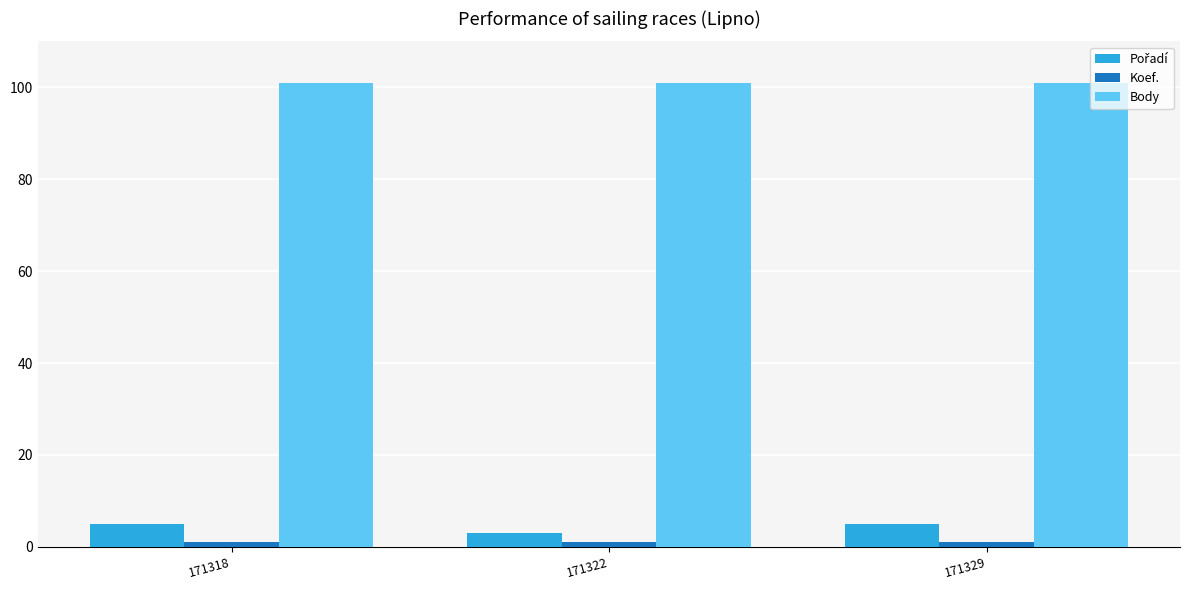

At how many categories does at least one series exceed 57?

3